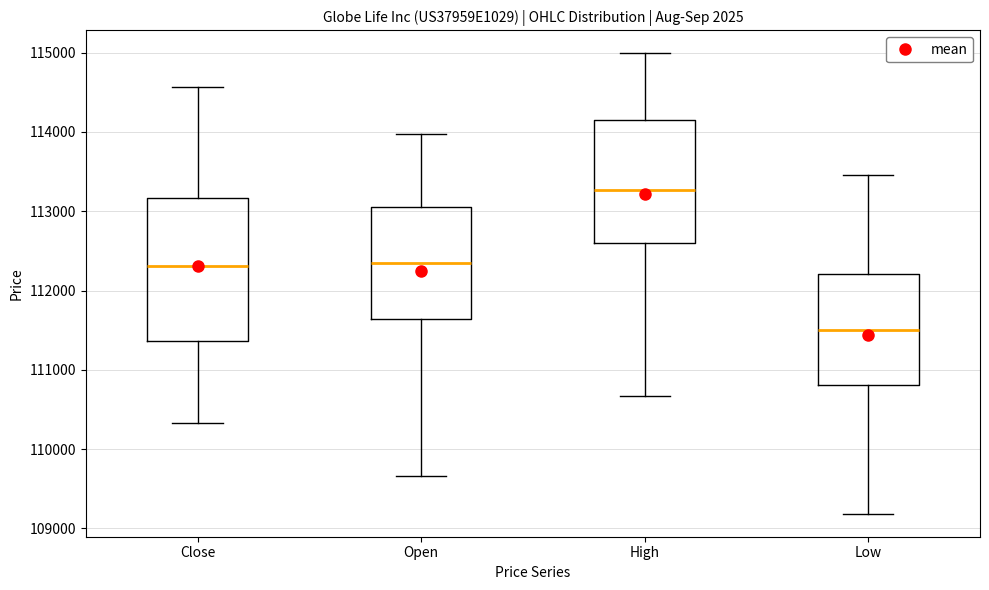

Reading left to right, read every box against the y-axis: the position of its median line, the range the box covers, and the ends of its whiskers. The values are not printed on the chart, so give them approximately, as read against the axis.

Close: median 112300, box 111400 to 113200, whiskers 110300 to 114600
Open: median 112400, box 111600 to 113000, whiskers 109700 to 114000
High: median 113300, box 112600 to 114200, whiskers 110700 to 115000
Low: median 111500, box 110800 to 112200, whiskers 109200 to 113500